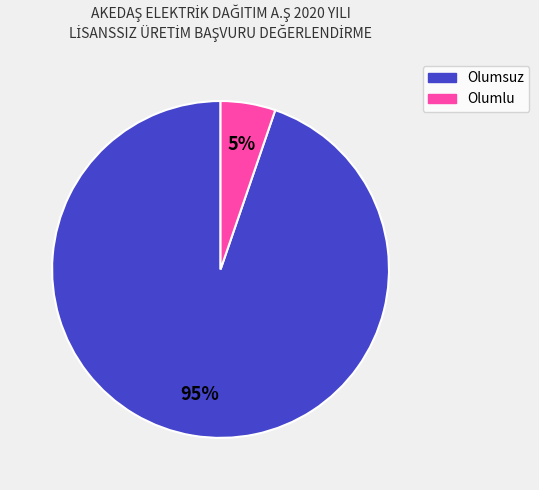

Combined, do Olumlu and Olumsuz account for over 50%?

Yes